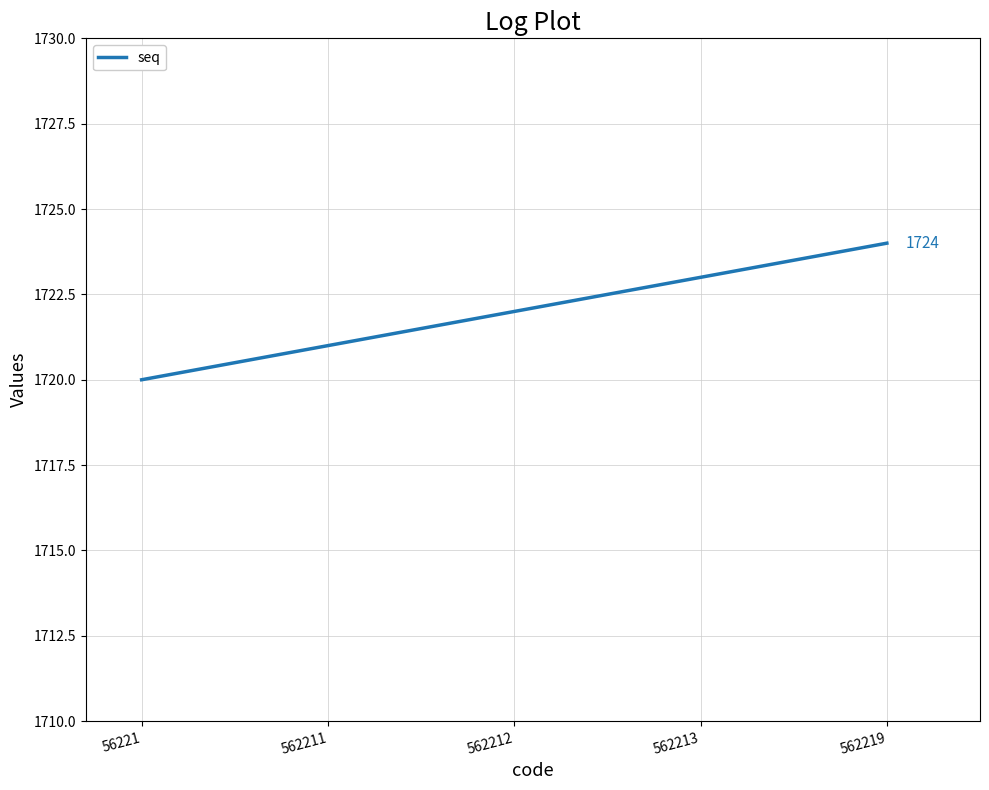

What is the approximate value at 562211?

1721